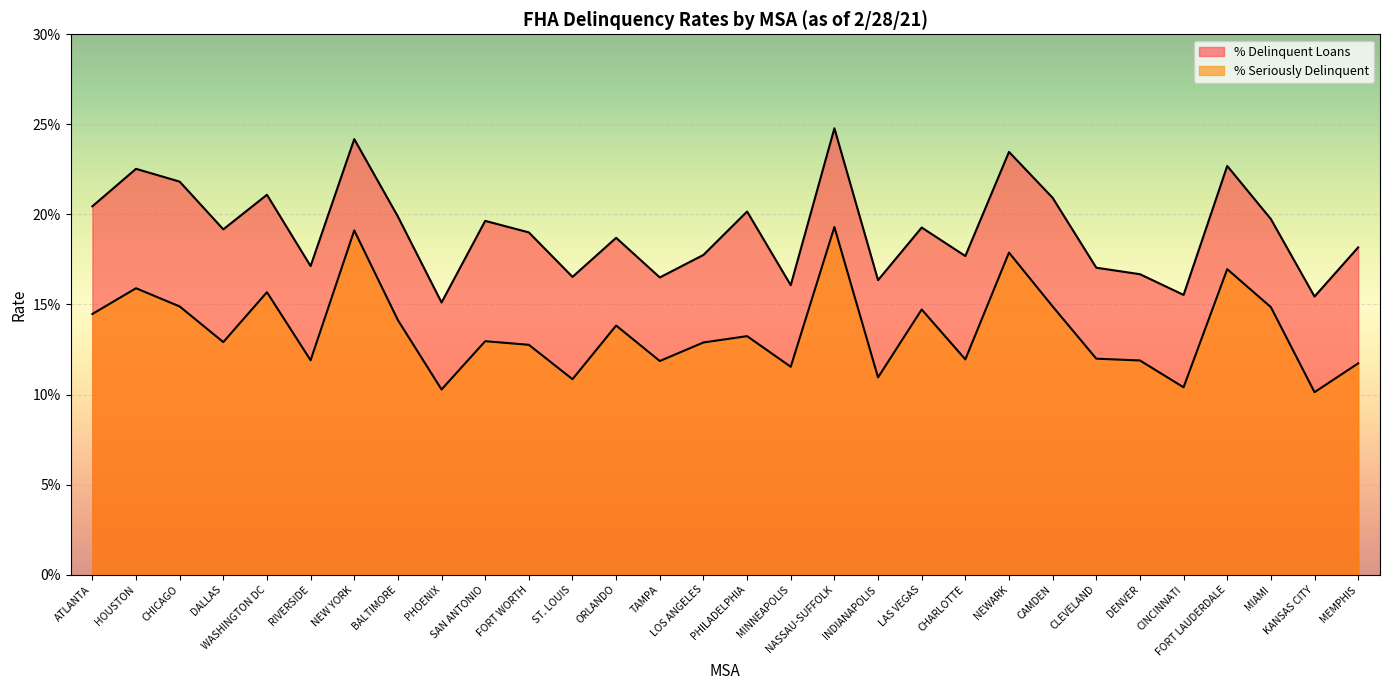

Reading left to right, transcribe all the data shown in this chart.

% Delinquent Loans: ATLANTA=0.2	HOUSTON=0.2	CHICAGO=0.2	DALLAS=0.2	WASHINGTON DC=0.2	RIVERSIDE=0.2	NEW YORK=0.2	BALTIMORE=0.2	PHOENIX=0.2	SAN ANTONIO=0.2	FORT WORTH=0.2	ST. LOUIS=0.2	ORLANDO=0.2	TAMPA=0.2	LOS ANGELES=0.2	PHILADELPHIA=0.2	MINNEAPOLIS=0.2	NASSAU-SUFFOLK=0.2	INDIANAPOLIS=0.2	LAS VEGAS=0.2	CHARLOTTE=0.2	NEWARK=0.2	CAMDEN=0.2	CLEVELAND=0.2	DENVER=0.2	CINCINNATI=0.2	FORT LAUDERDALE=0.2	MIAMI=0.2	KANSAS CITY=0.2	MEMPHIS=0.2
% Seriously Delinquent: ATLANTA=0.1	HOUSTON=0.2	CHICAGO=0.1	DALLAS=0.1	WASHINGTON DC=0.2	RIVERSIDE=0.1	NEW YORK=0.2	BALTIMORE=0.1	PHOENIX=0.1	SAN ANTONIO=0.1	FORT WORTH=0.1	ST. LOUIS=0.1	ORLANDO=0.1	TAMPA=0.1	LOS ANGELES=0.1	PHILADELPHIA=0.1	MINNEAPOLIS=0.1	NASSAU-SUFFOLK=0.2	INDIANAPOLIS=0.1	LAS VEGAS=0.1	CHARLOTTE=0.1	NEWARK=0.2	CAMDEN=0.1	CLEVELAND=0.1	DENVER=0.1	CINCINNATI=0.1	FORT LAUDERDALE=0.2	MIAMI=0.1	KANSAS CITY=0.1	MEMPHIS=0.1